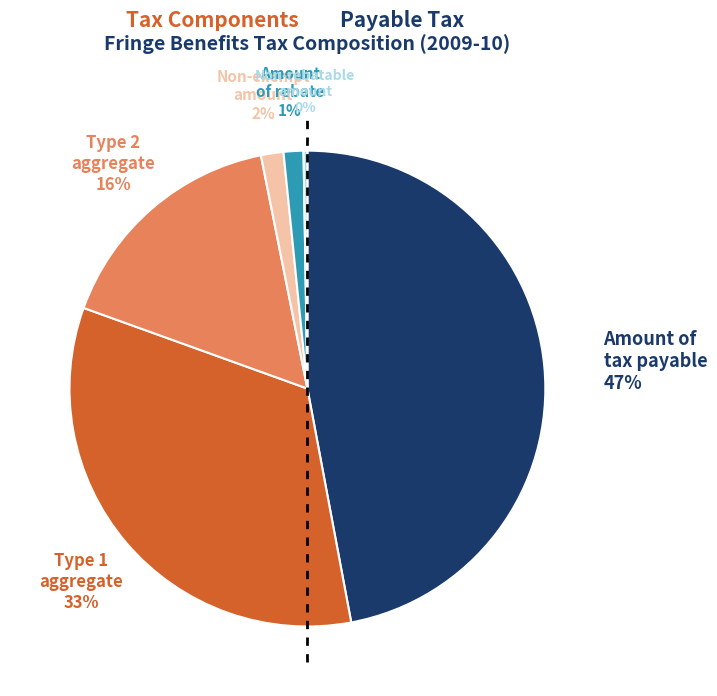

Does any single category account for the majority?

No